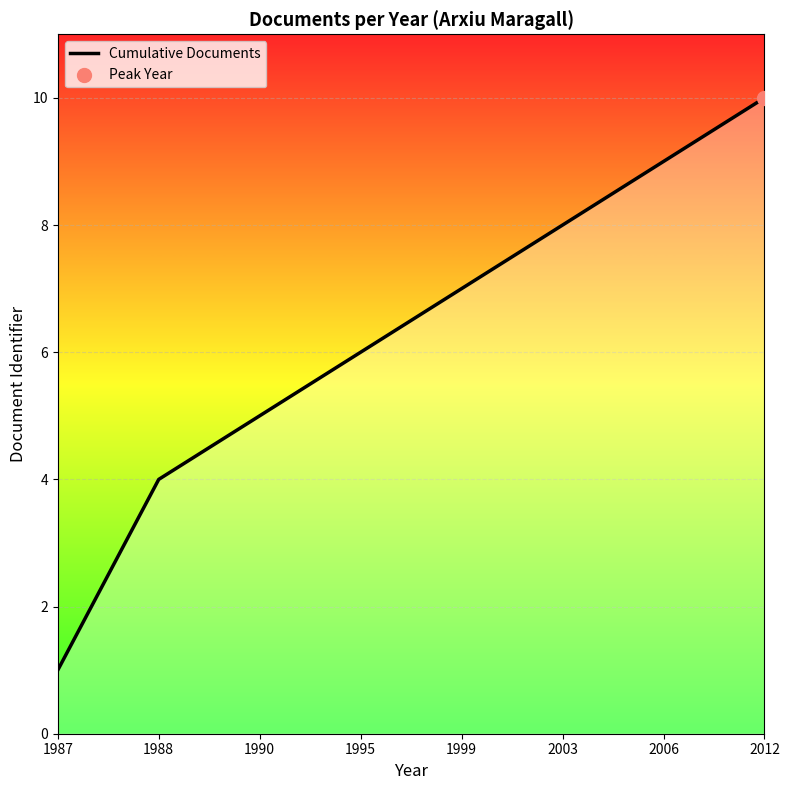

Approximately how many times larger is the value at 1995 compared to 2012?

0.6